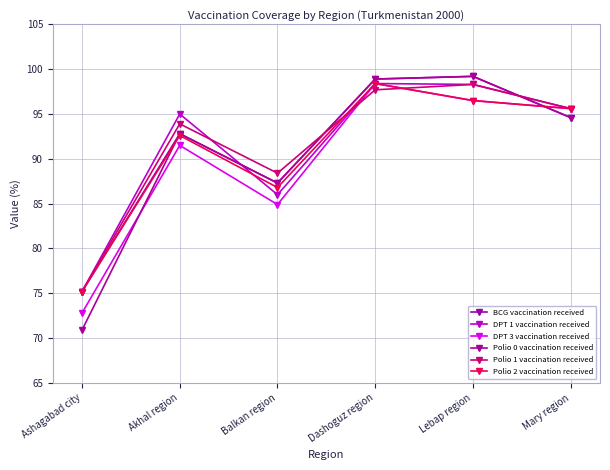

How many distinct data groups are displayed?

6